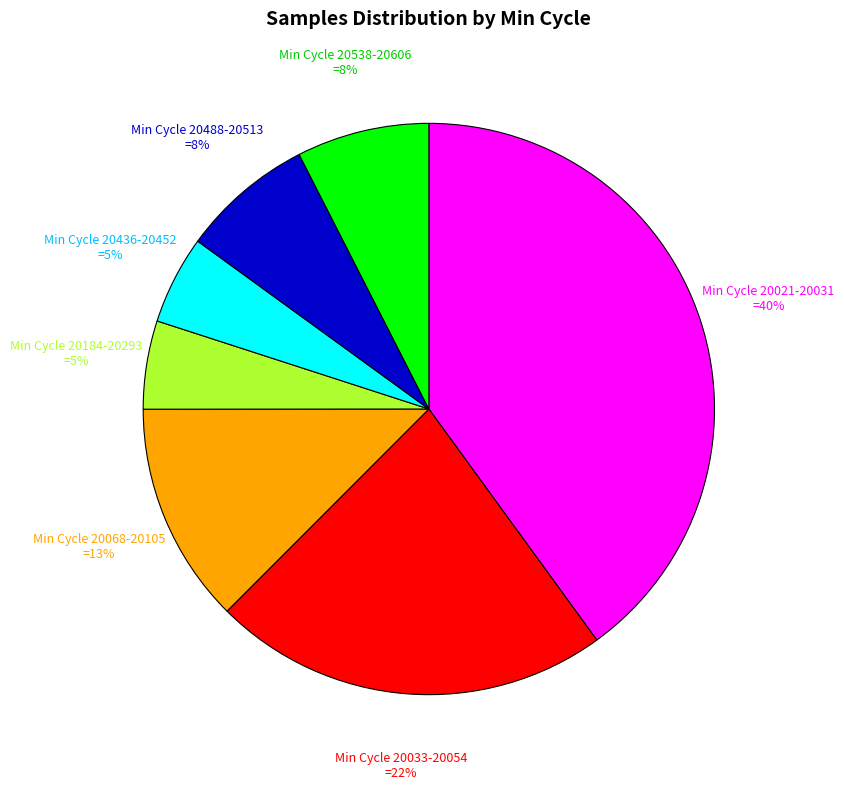

Is there a majority slice in this chart?

No